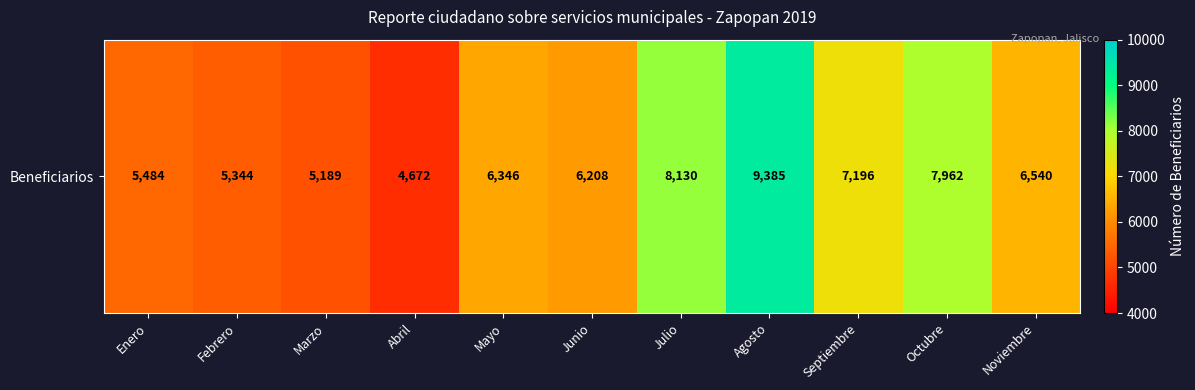

The value at Octubre is 7962. True or false?

True